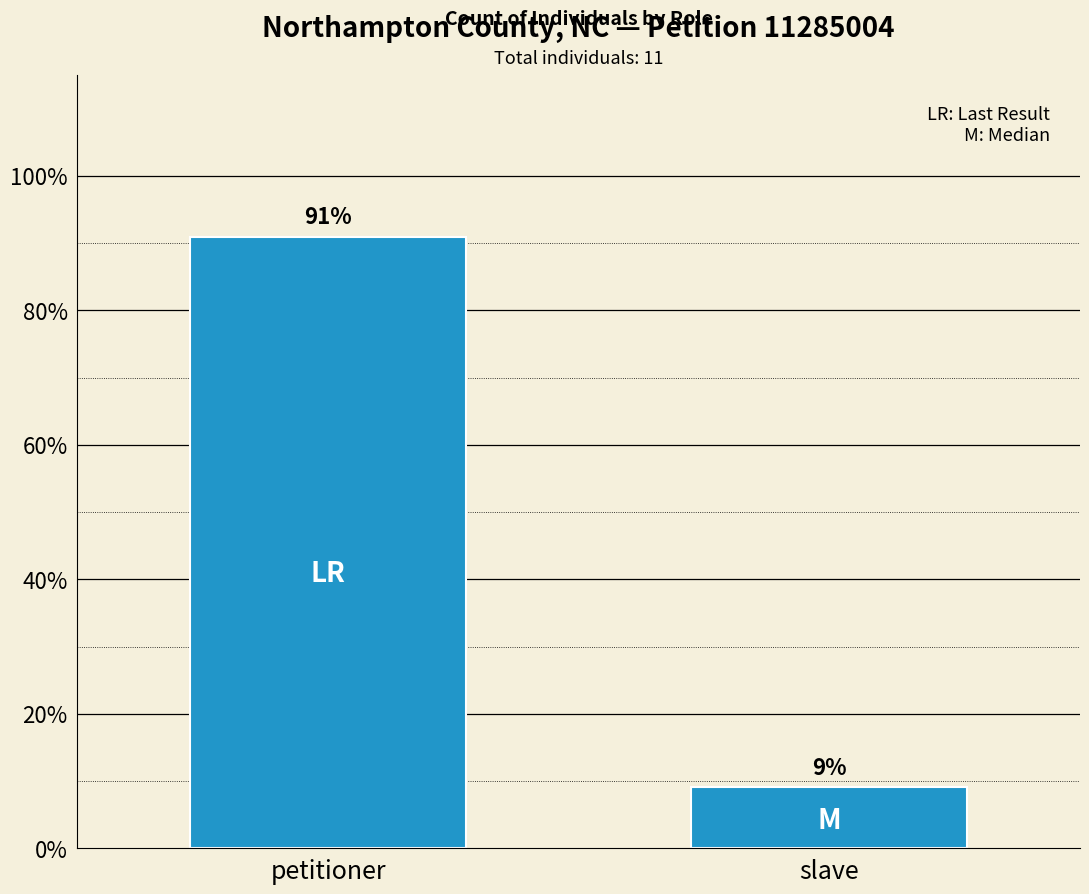

What position from the left is petitioner?

1